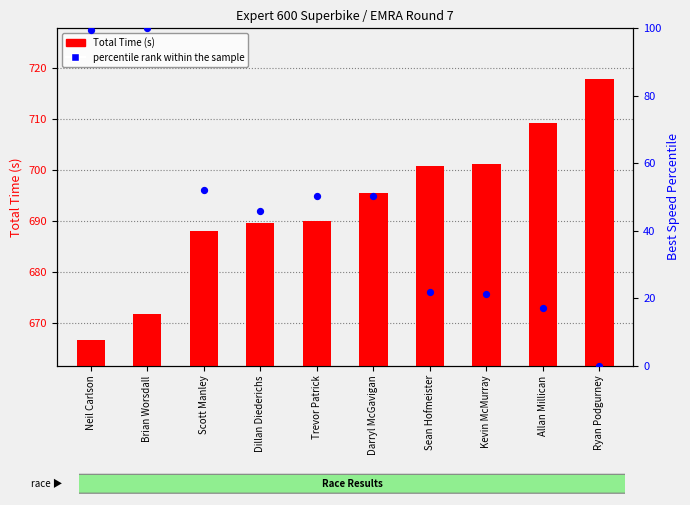

What are all the series names shown in the legend?

Total Time (s), percentile rank within the sample